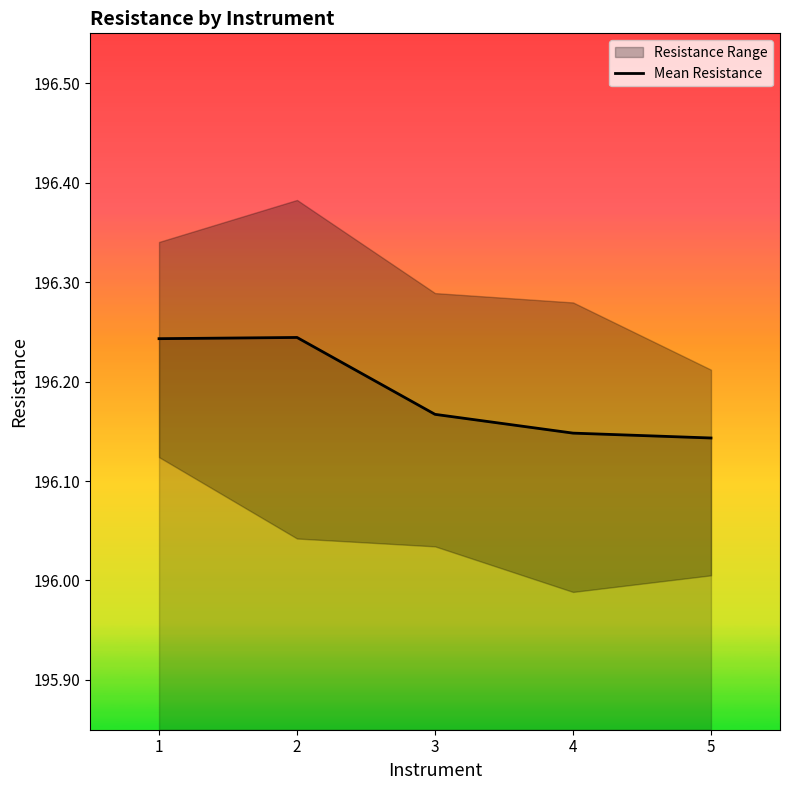

What is the sum of all values?

980.9